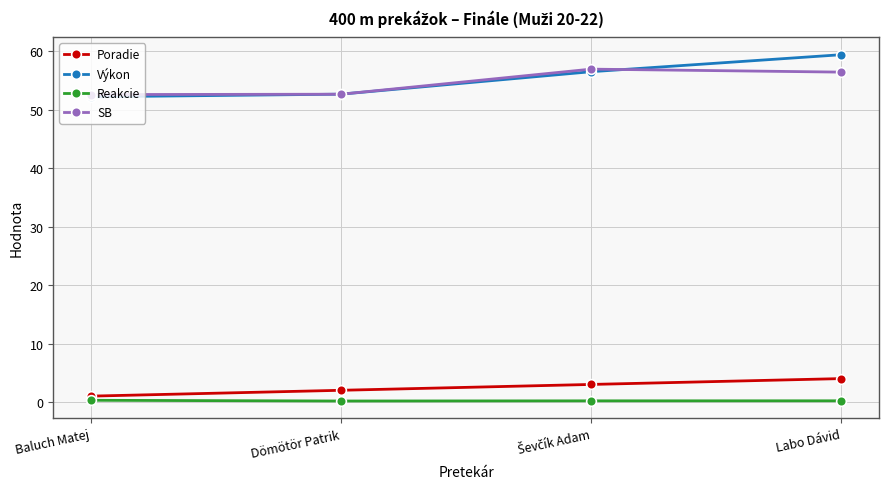

True or false: SB has more than 2 points higher than both neighbors.

False